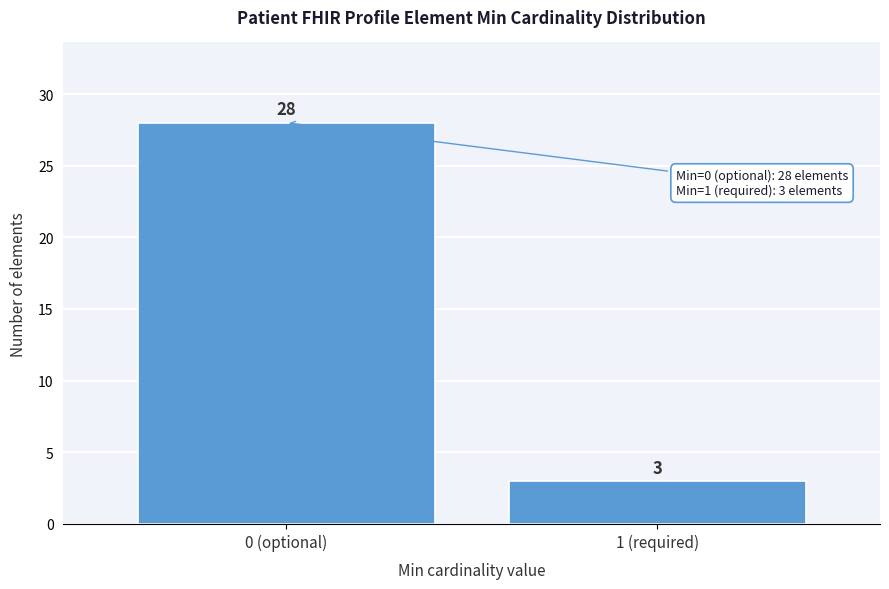

Reading left to right, extract all data points from this chart.

0 (optional)=28	1 (required)=3